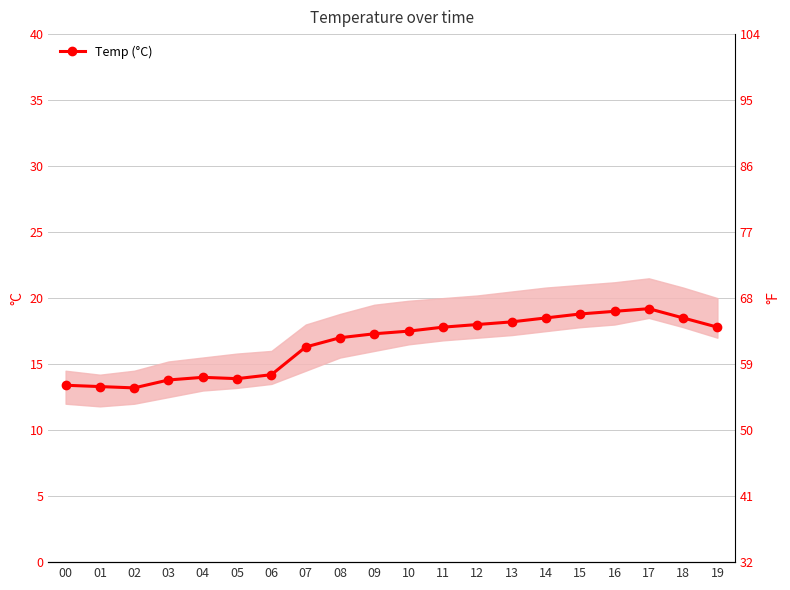

At which label does the data first exceed 17?

09